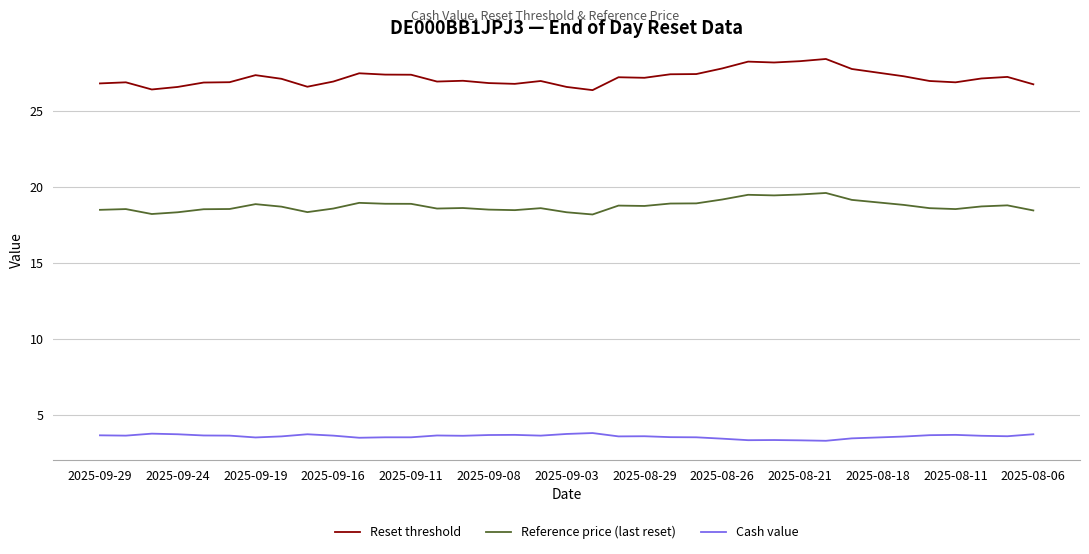

True or false: Reference price (last reset) and Cash value cross at least once.

False